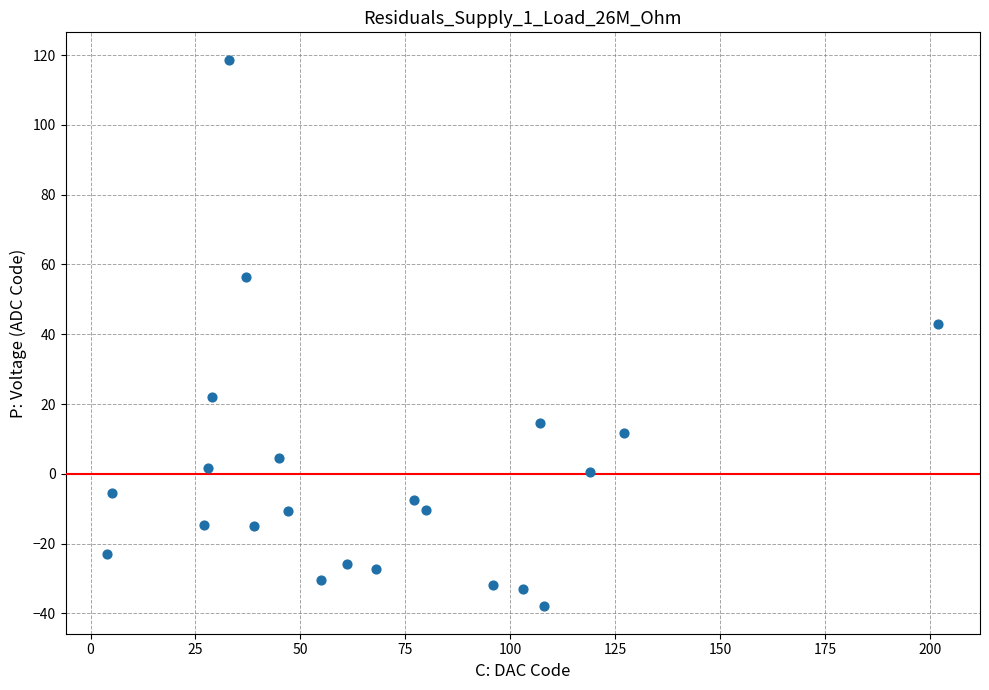

What Y value in the scatter plot is closest to 40?

43.0